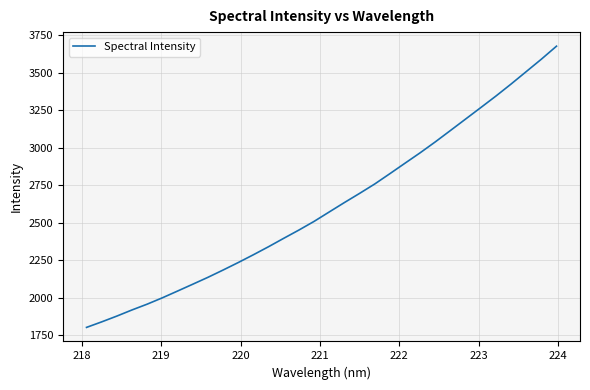

What is the greatest value displayed?

3676.6